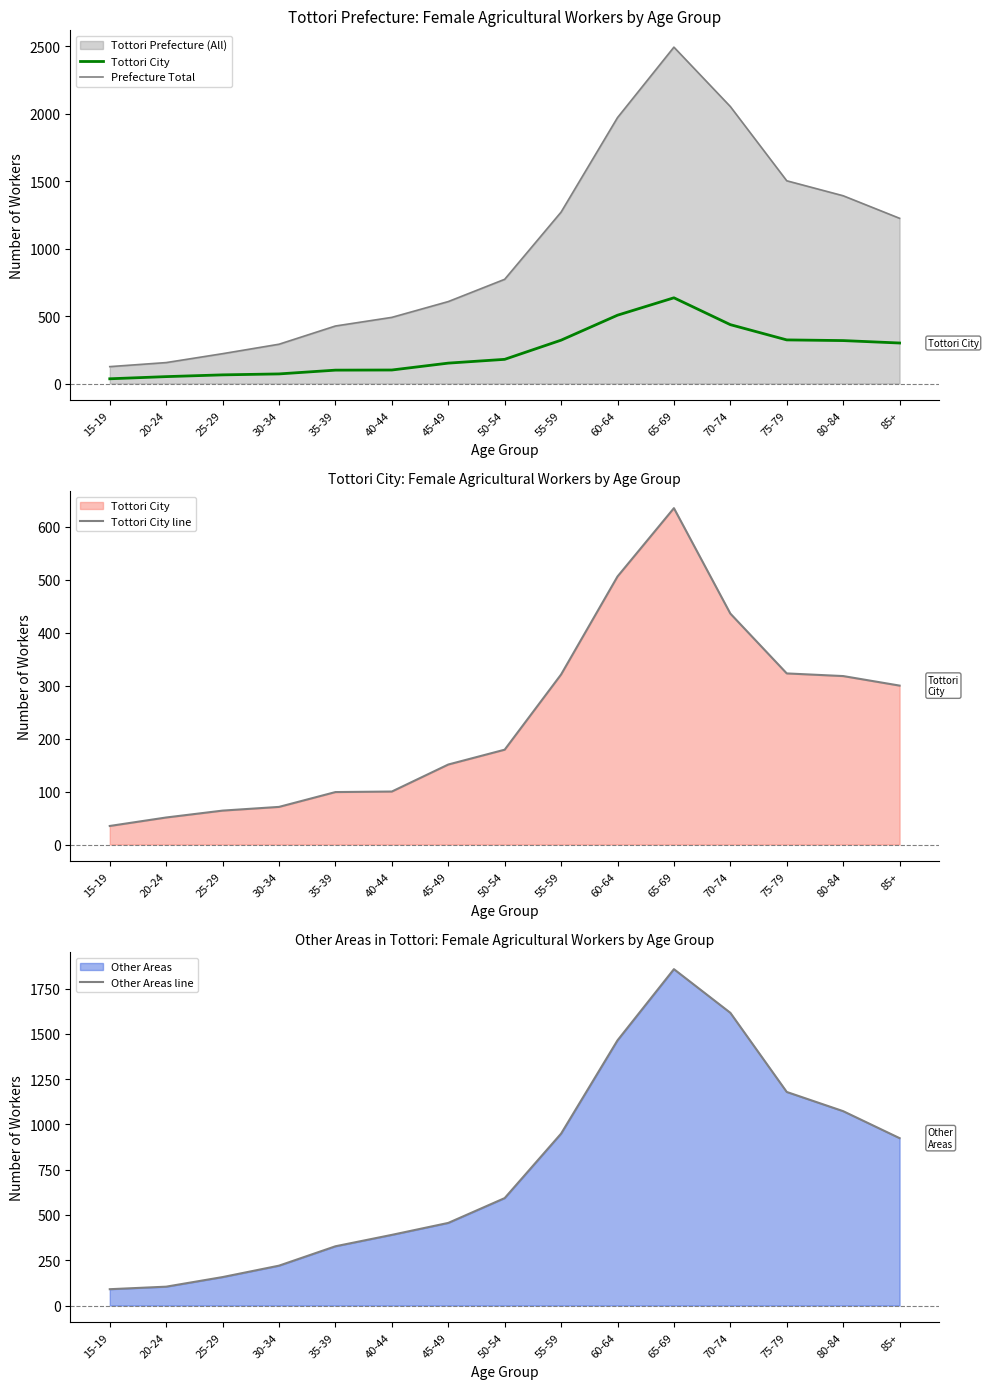

What is the label of the 11th point from the right?

35-39